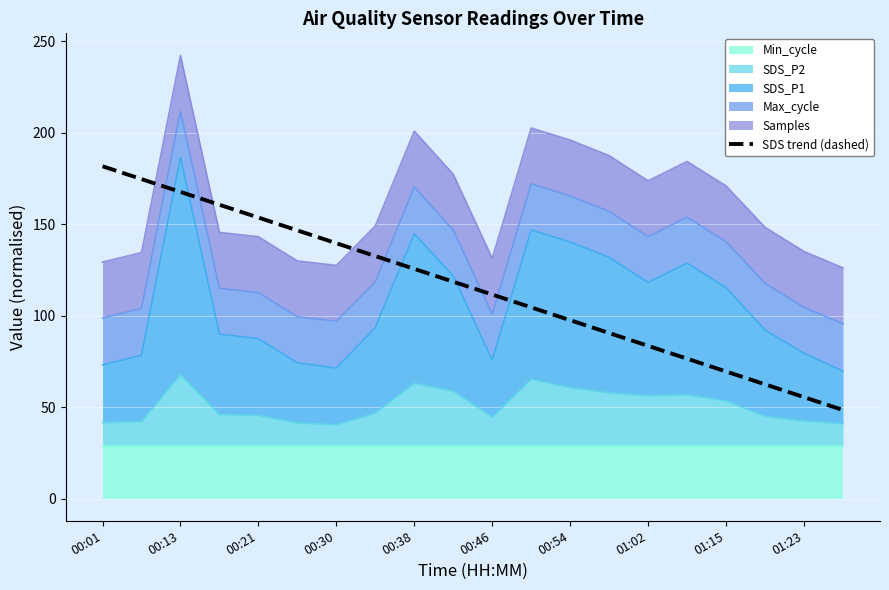

Reading left to right, list all the values displayed in this chart.

181.6	174.6	167.6	160.6	153.6	146.6	139.6	132.6	125.5	118.5	111.5	104.5	97.5	90.5	83.5	76.5	69.5	62.5	55.4	48.4